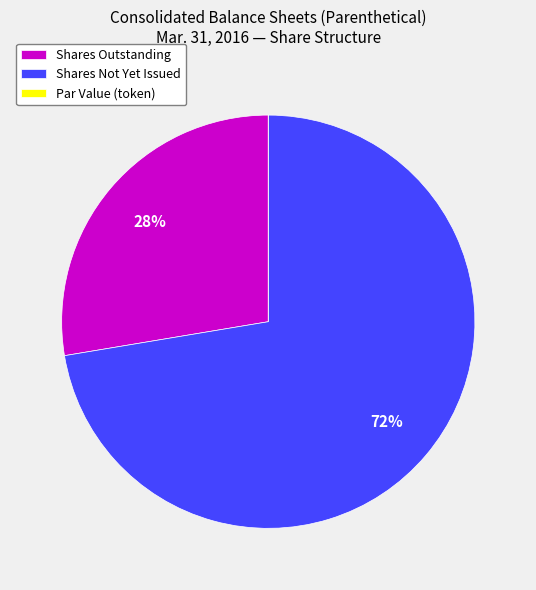

Which category has the biggest portion of the pie?

Shares Not Yet Issued